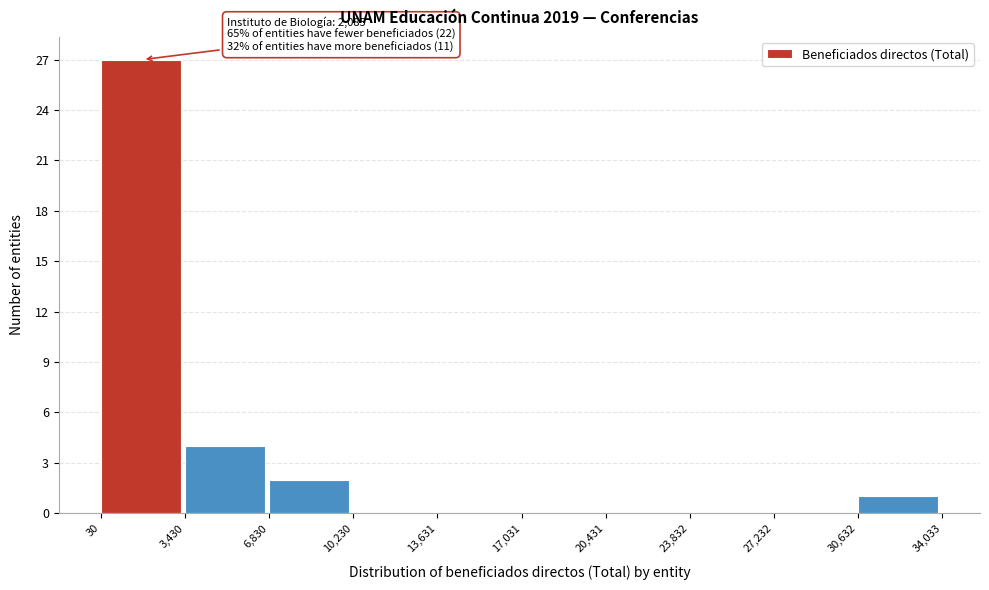

Over which range of the x-axis is the bar tallest?

30 to 3,430